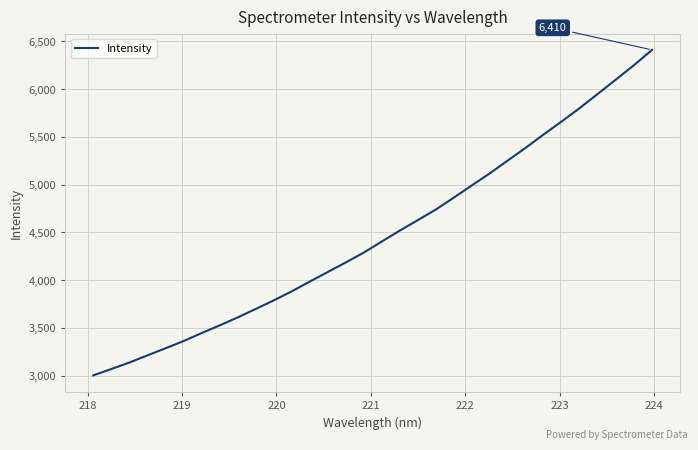

What is the smallest value displayed?

3003.4